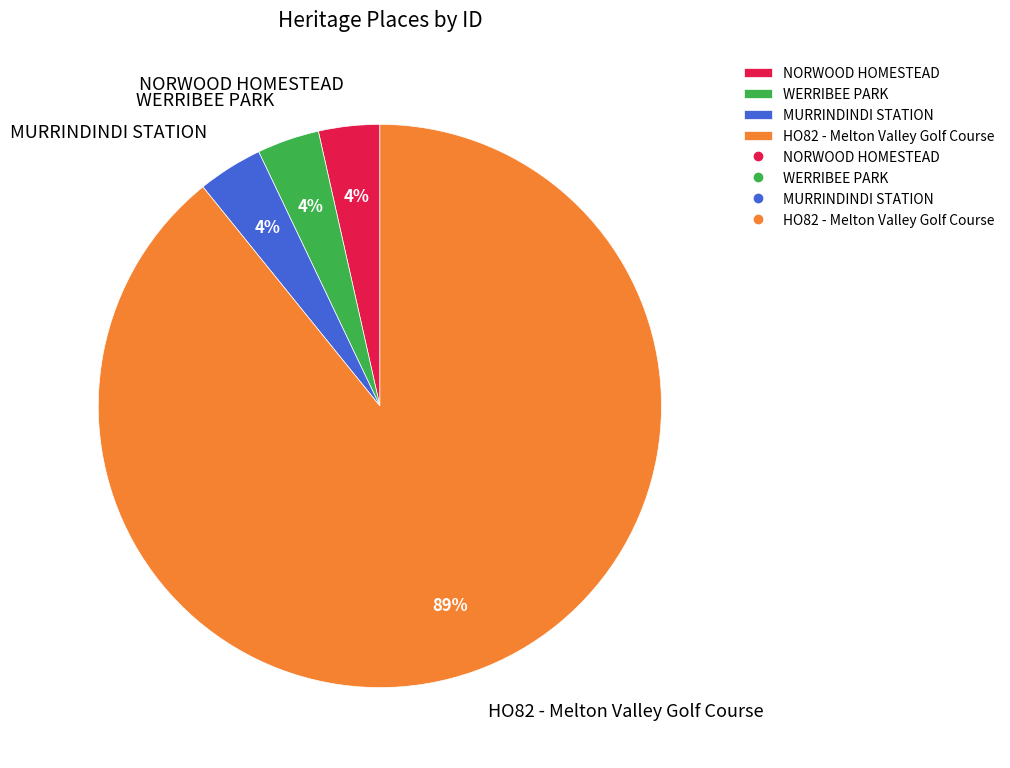

What percentage is the NORWOOD HOMESTEAD slice, to the nearest percent?

4%